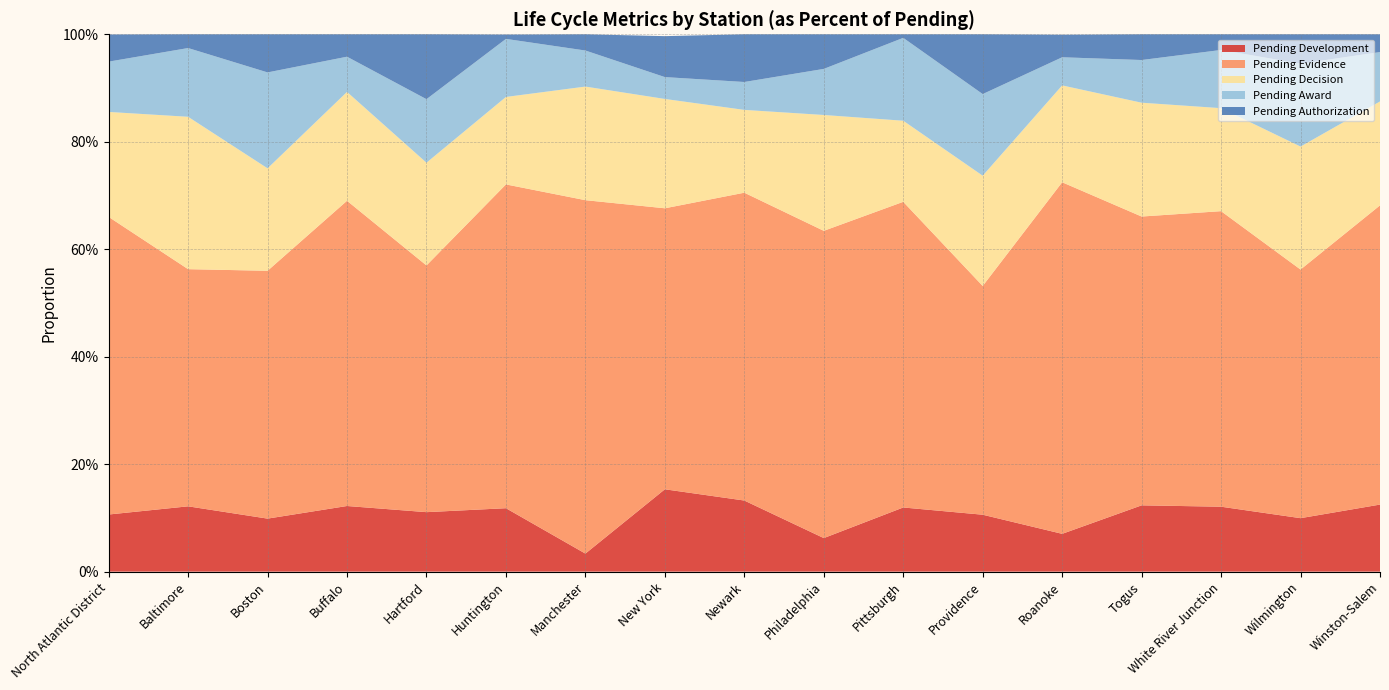

Reading left to right, what are all the values shown in this chart?

Pending Development: 0.1	0.1	0.1	0.1	0.1	0.1	0.0	0.2	0.1	0.1	0.1	0.1	0.1	0.1	0.1	0.1	0.1
Pending Evidence: 0.6	0.4	0.5	0.6	0.5	0.6	0.7	0.5	0.6	0.6	0.6	0.4	0.7	0.5	0.6	0.5	0.6
Pending Decision: 0.2	0.3	0.2	0.2	0.2	0.2	0.2	0.2	0.2	0.2	0.2	0.2	0.2	0.2	0.2	0.2	0.2
Pending Award: 0.1	0.1	0.2	0.1	0.1	0.1	0.1	0.0	0.1	0.1	0.2	0.2	0.1	0.1	0.1	0.2	0.1
Pending Authorization: 0.1	0.0	0.1	0.0	0.1	0.0	0.0	0.1	0.1	0.1	0.0	0.1	0.0	0.0	0.0	0.1	0.0